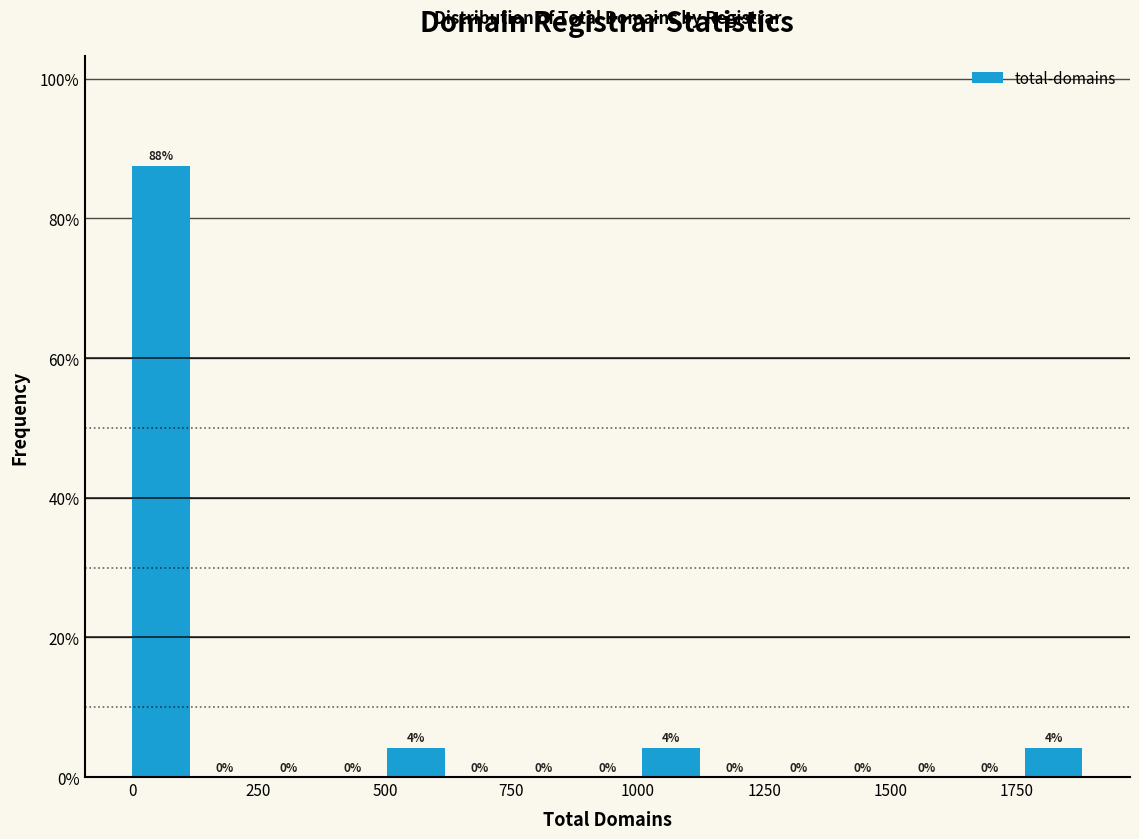

Around what value on the x-axis is the tallest bar? Give the approximate position of its centre, as read against the axis.

50